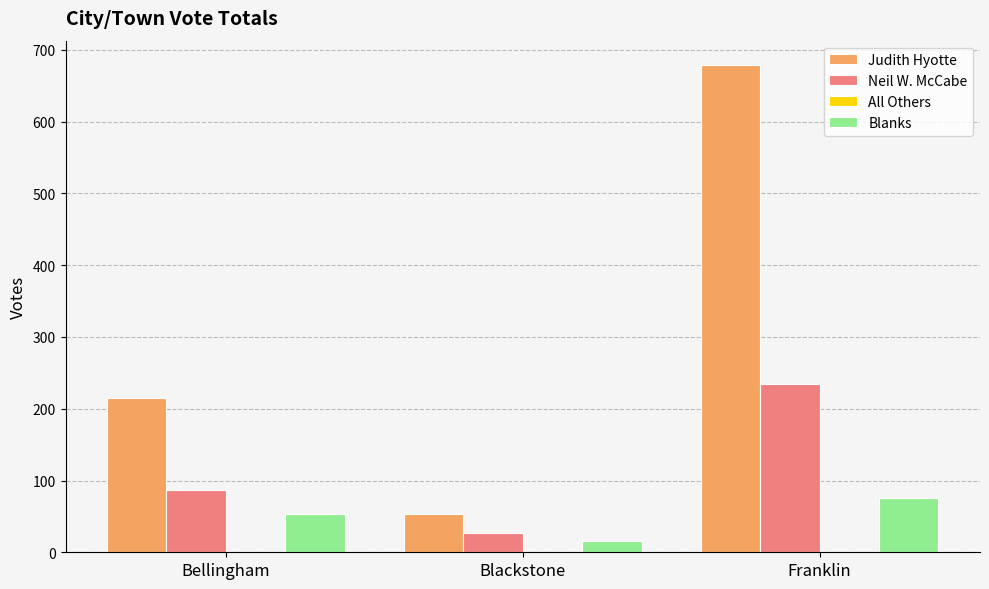

Are the bars horizontal?

No